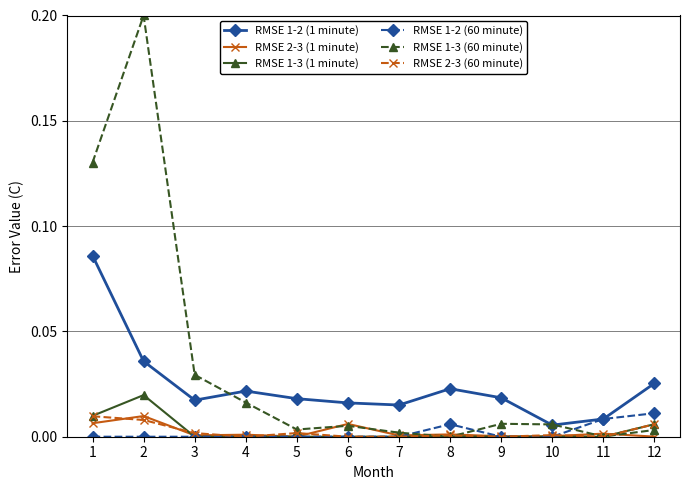

True or false: RMSE 1-3 (1 minute) and RMSE 1-2 (1 minute) cross at least once.

False